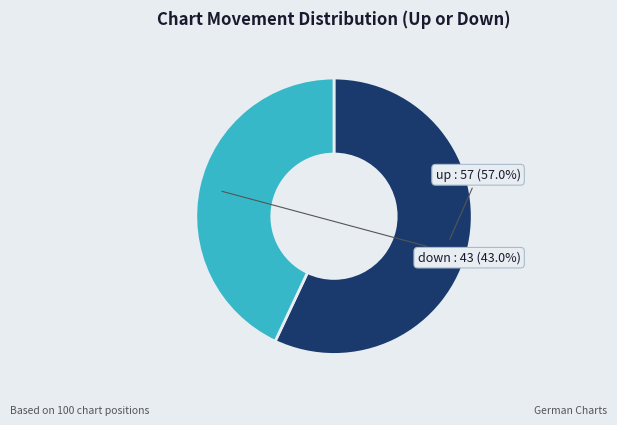

To the nearest percent, what is the combined percentage of down and up?

100%